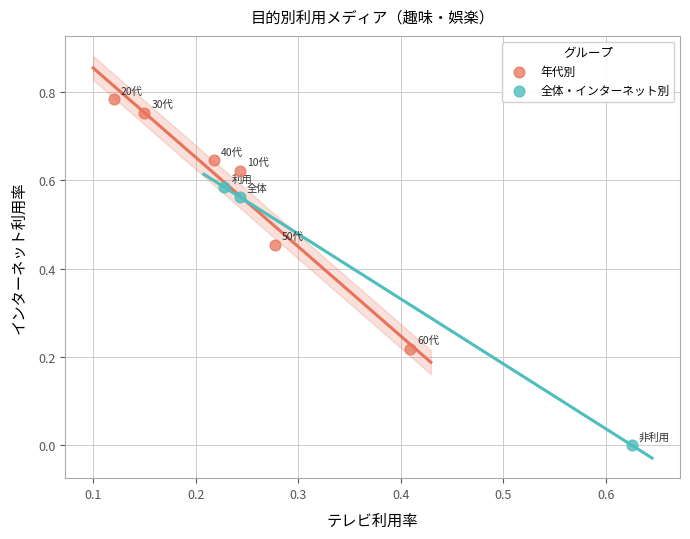

Which series contains the lowest Y value?

全体・インターネット別